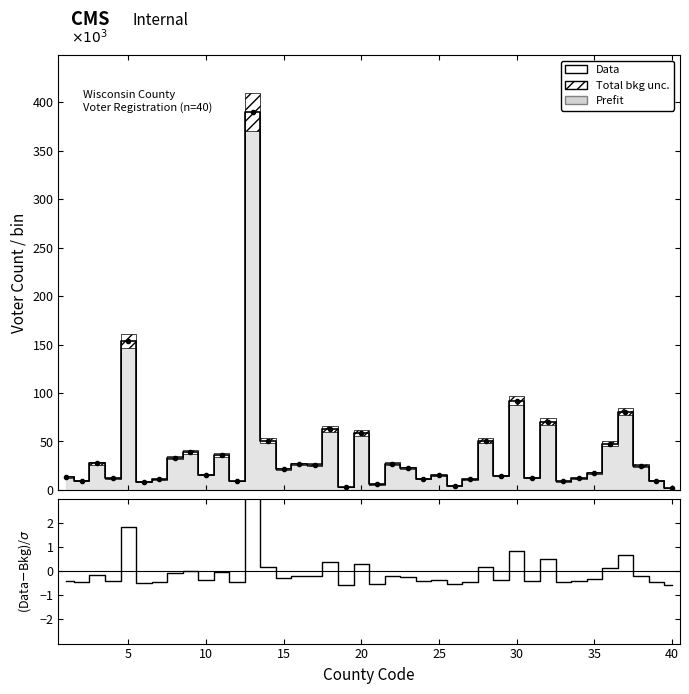

In (Data-Bkg)/$\sigma$, how many points are lower than both neighbors (excluding endpoints)?

14